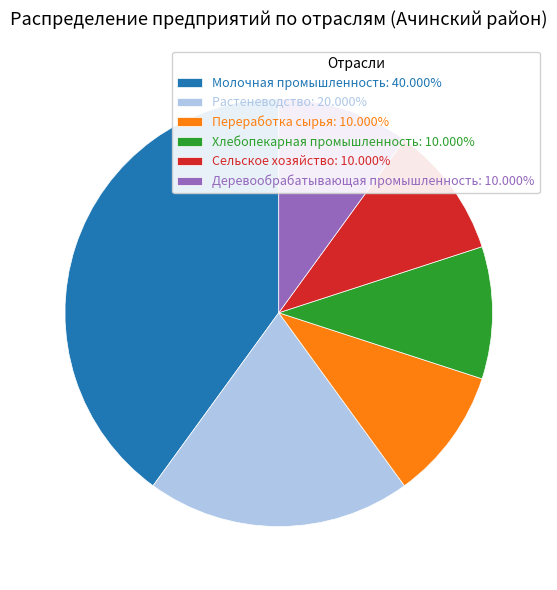

Does Молочная промышленность account for over 50% of the chart?

No